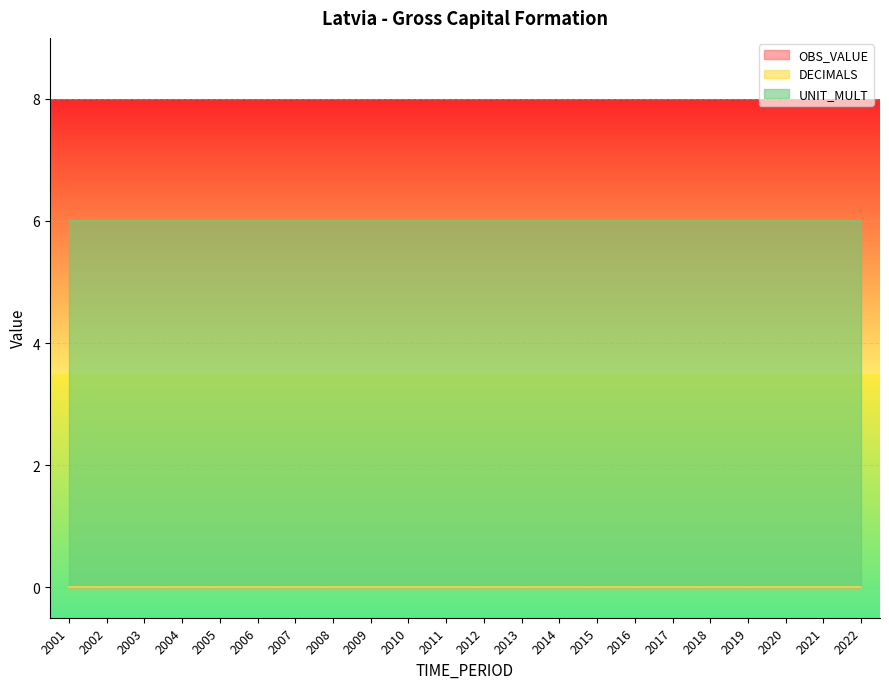

Read the UNIT_MULT value at 2019.

6